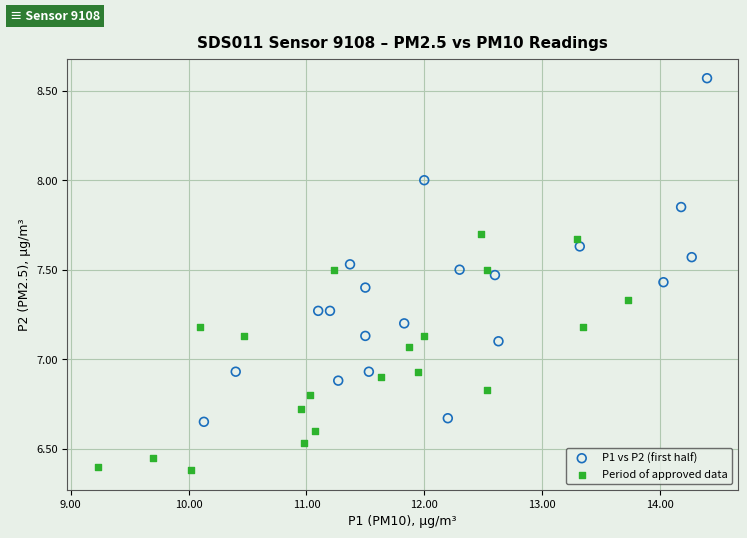

Which series contains the lowest Y value?

Period of approved data